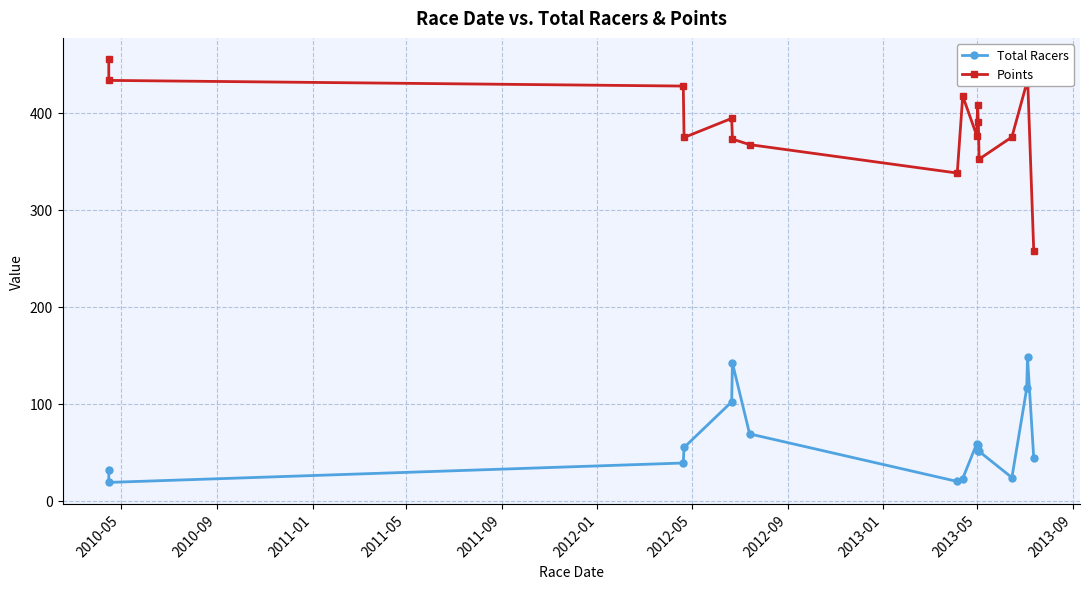

In Total Racers, how many points are lower than both neighbors (excluding endpoints)?

3